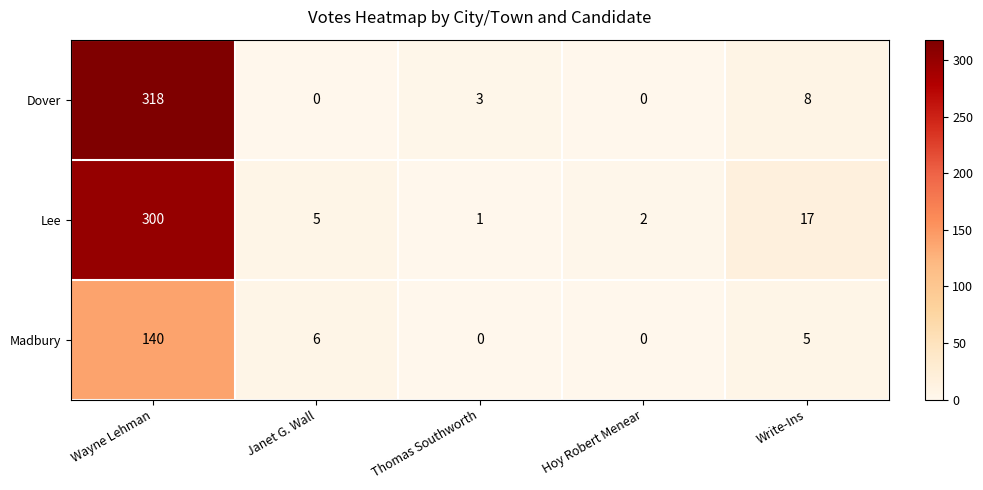

Reading left to right, extract all data points from this chart.

Dover: 318	0	3	0	8
Lee: 300	5	1	2	17
Madbury: 140	6	0	0	5